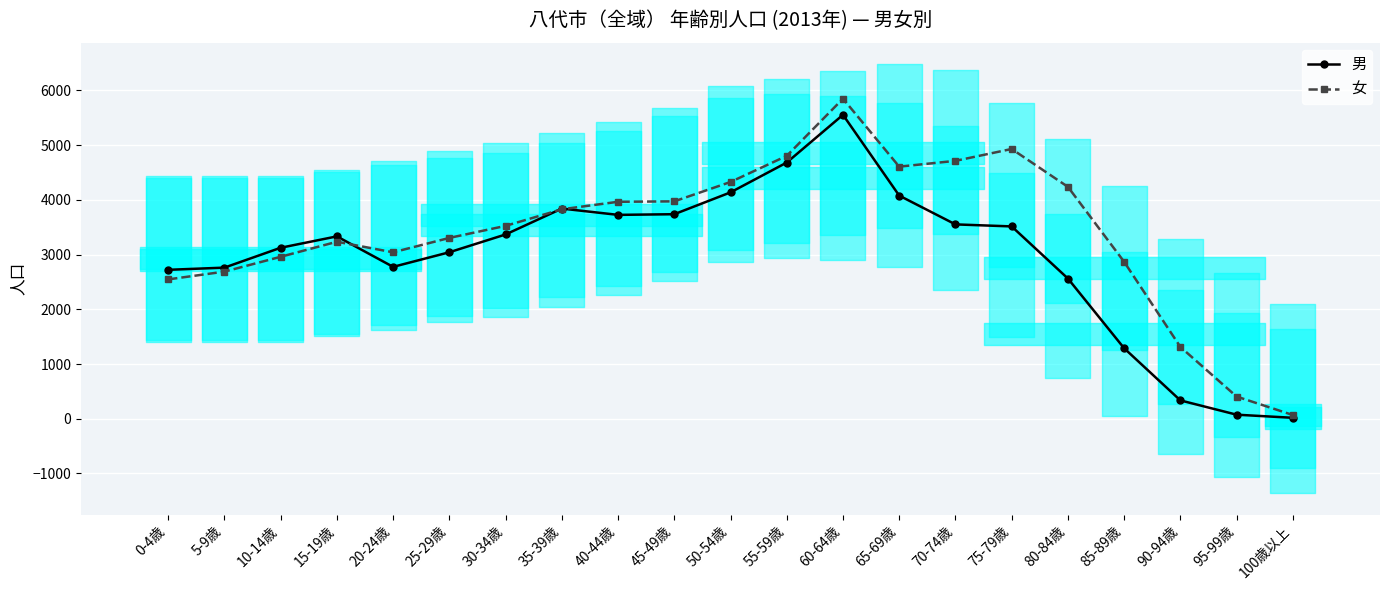

Reading right to left, transcribe all the data shown in this chart.

男: 17	74	335	1288	2562	3514	3551	4077	5553	4681	4136	3737	3725	3840	3367	3042	2775	3332	3124	2761	2721
女: 68	405	1312	2867	4237	4929	4712	4606	5848	4803	4326	3972	3964	3827	3524	3304	3041	3234	2959	2688	2546